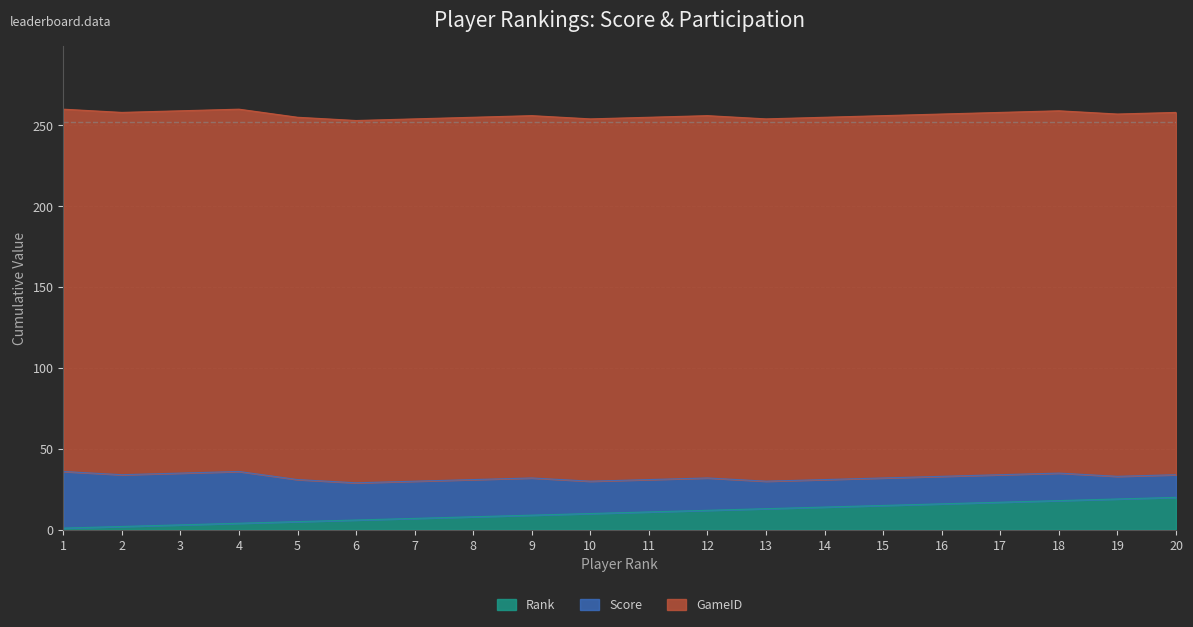

What is the value of the Score point at the 10th from the left?

20